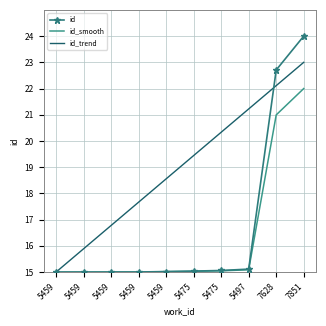

What are all the series names shown in the legend?

id, id_smooth, id_trend